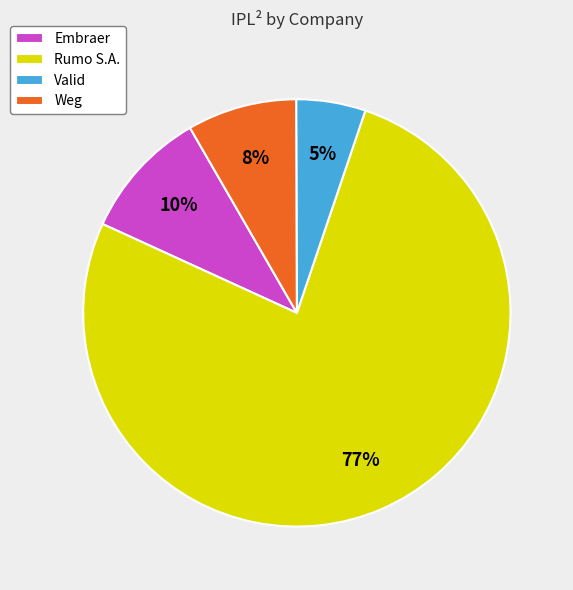

Does Rumo S.A. account for over 50% of the chart?

Yes